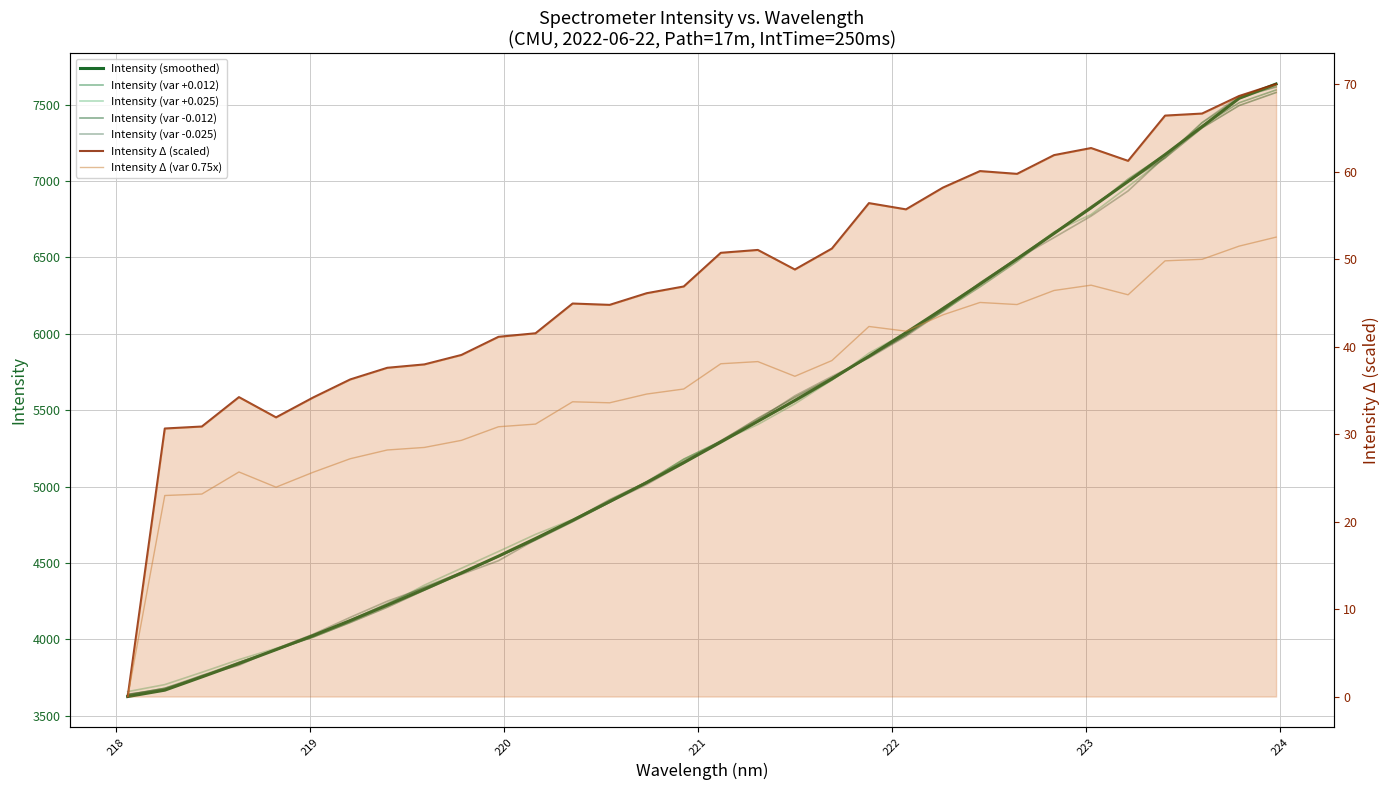

How many values exceed 5290?

16